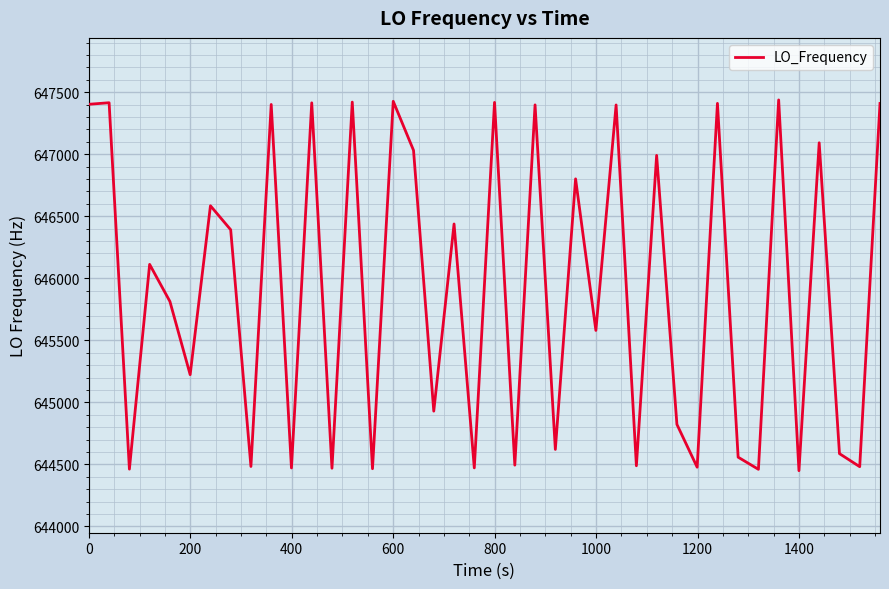

What is the difference between the maximum and minimum values?

2988.0